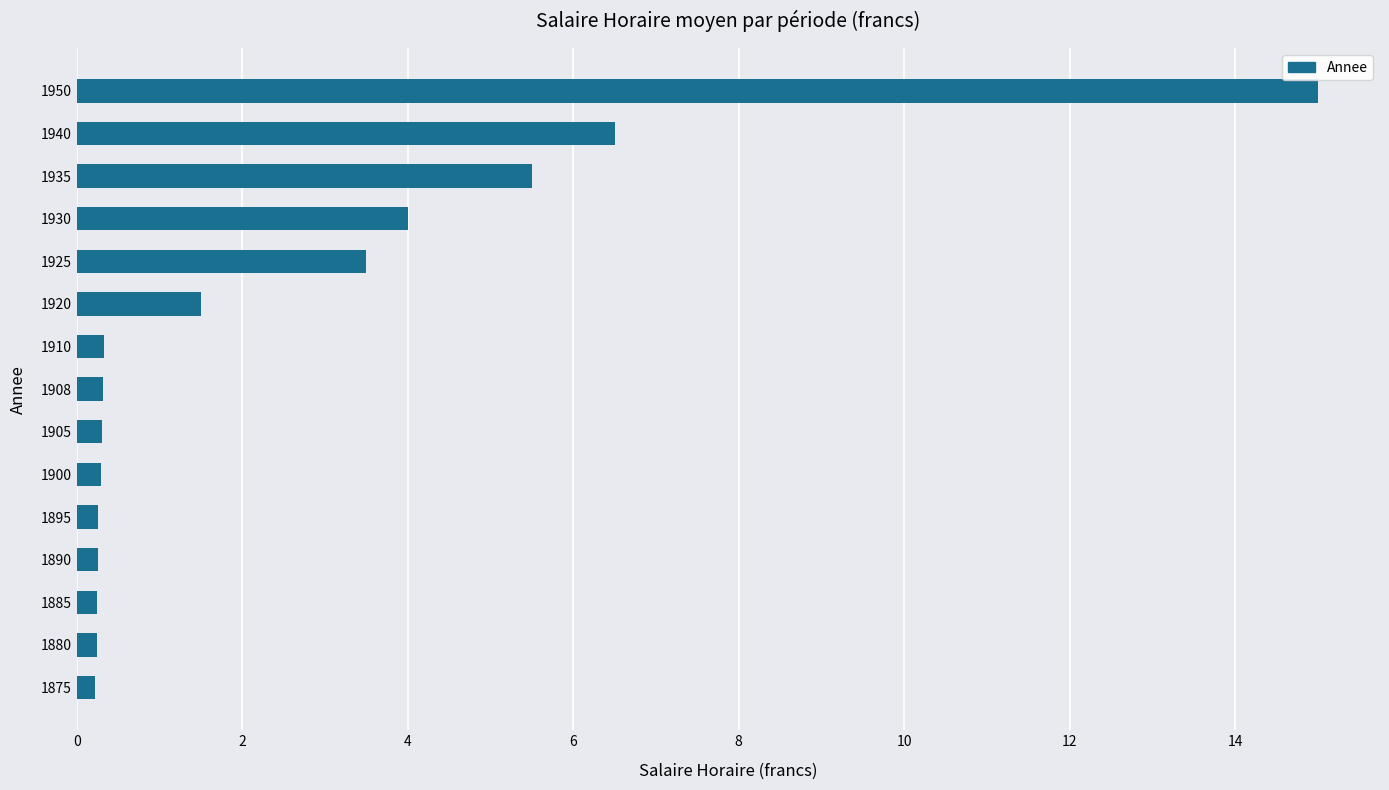

What is the smallest value displayed?

0.2